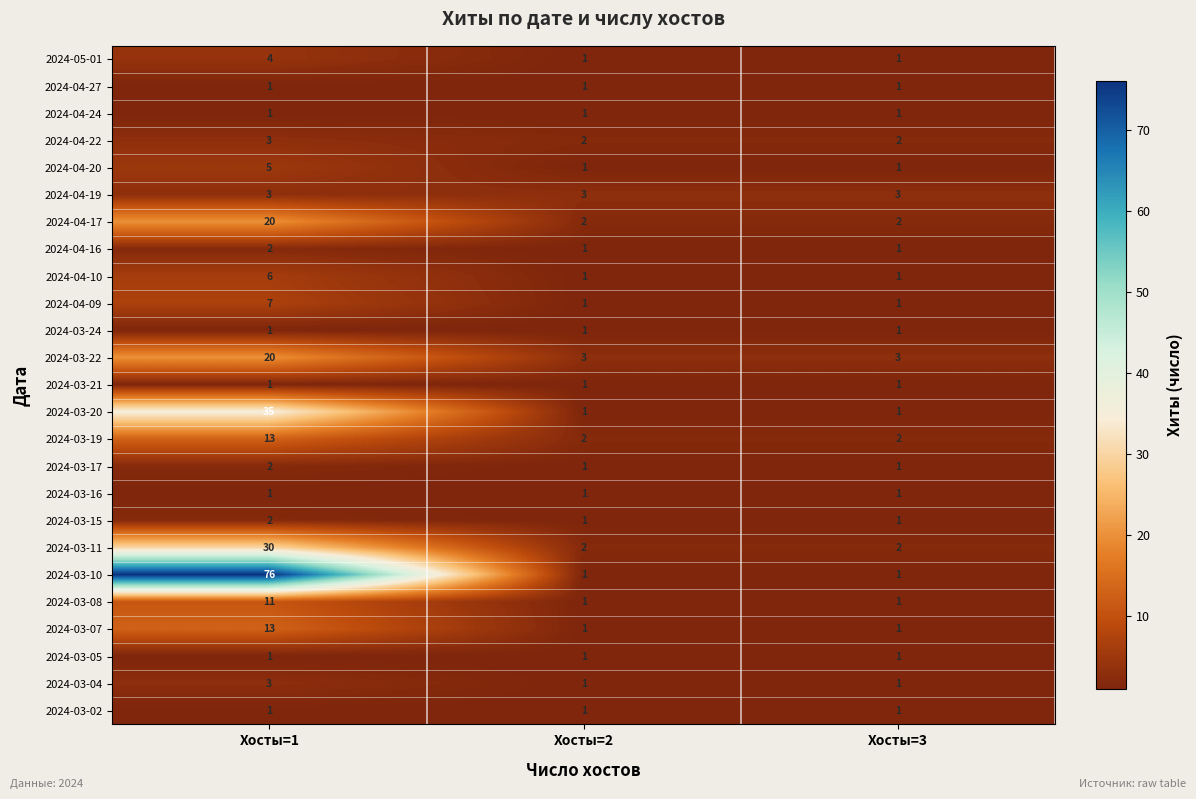

Which label corresponds to the largest value in the chart?

Хосты=1